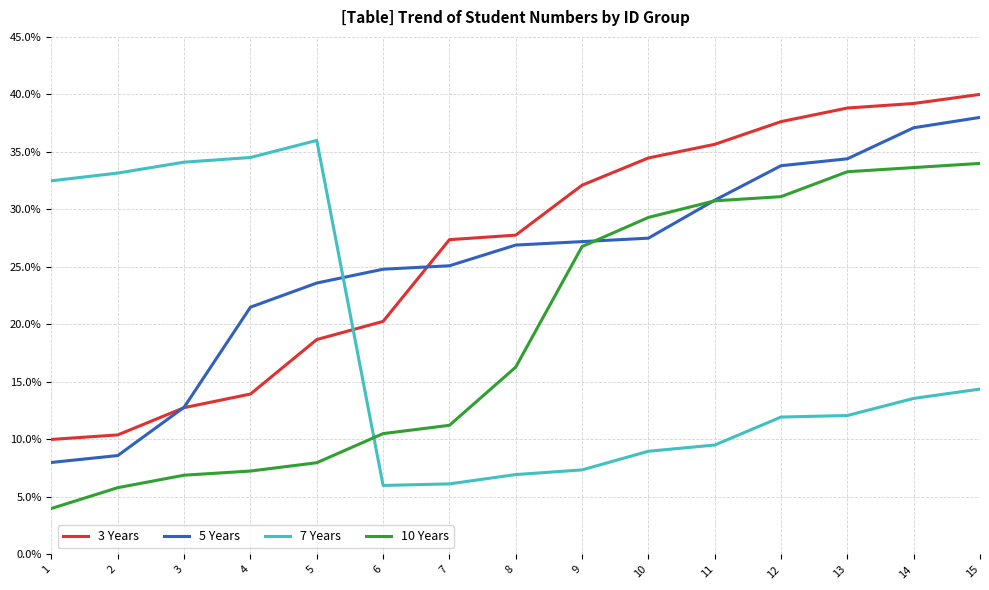

How many lines are shown in the chart?

4